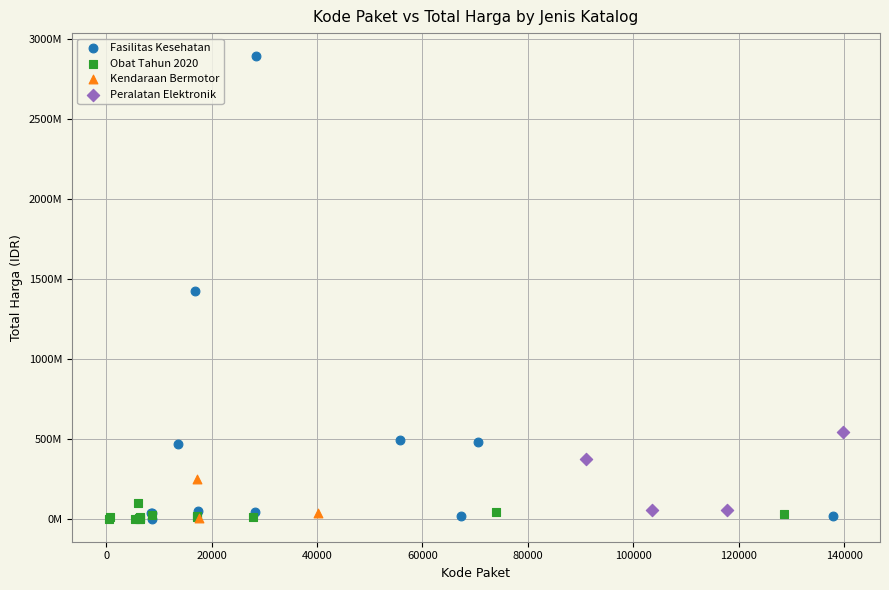

What are all the series names shown in the legend?

Fasilitas Kesehatan, Obat Tahun 2020, Kendaraan Bermotor, Peralatan Elektronik